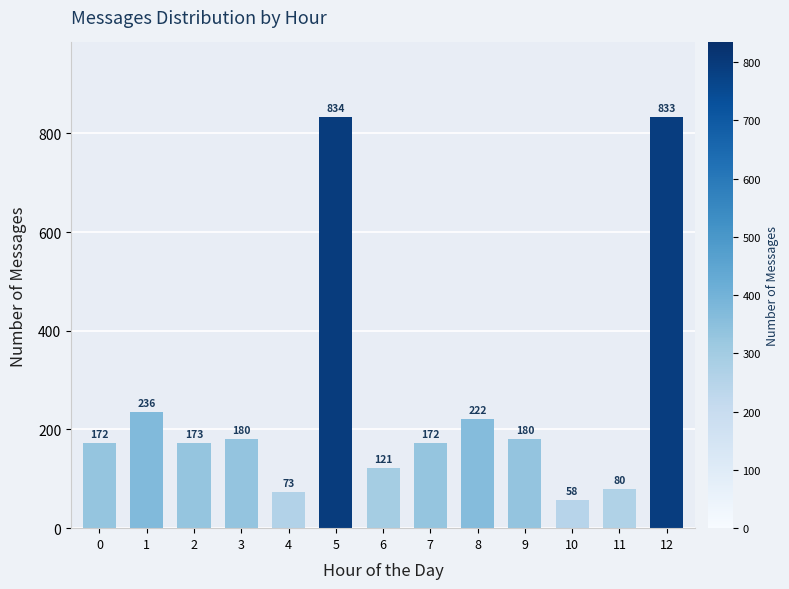

Where is the data nearest to the value 446?

1